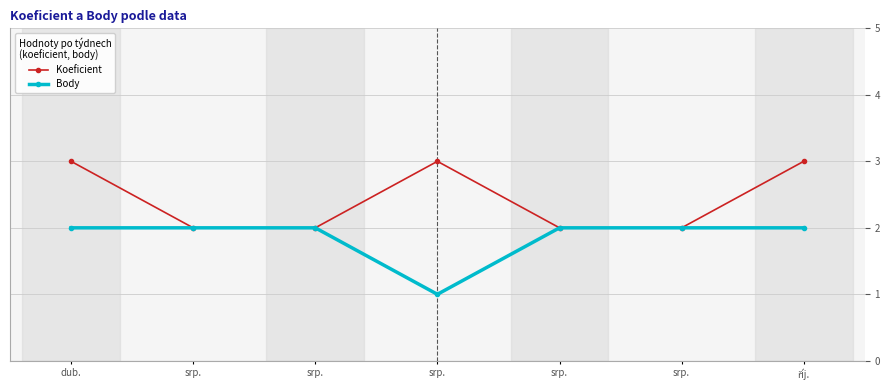

How many categories are shown in the chart?

7